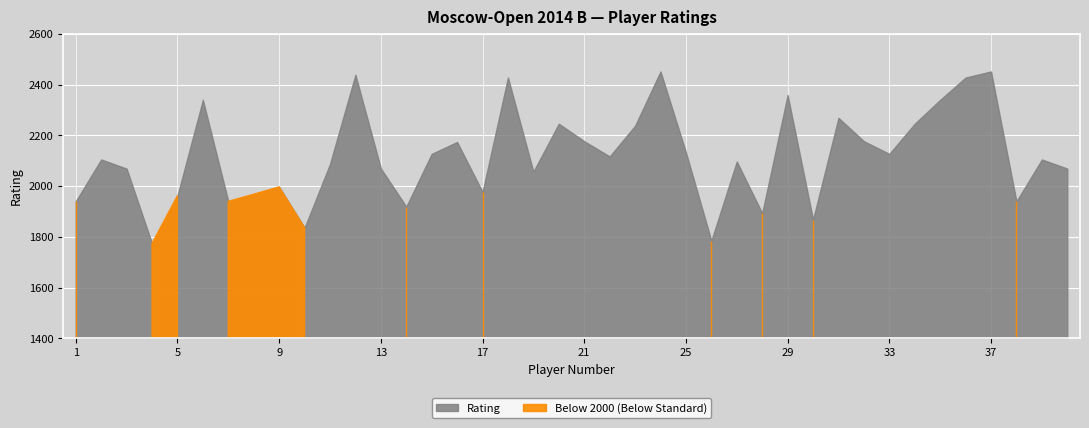

At which category does the data reach its first local valley?

4